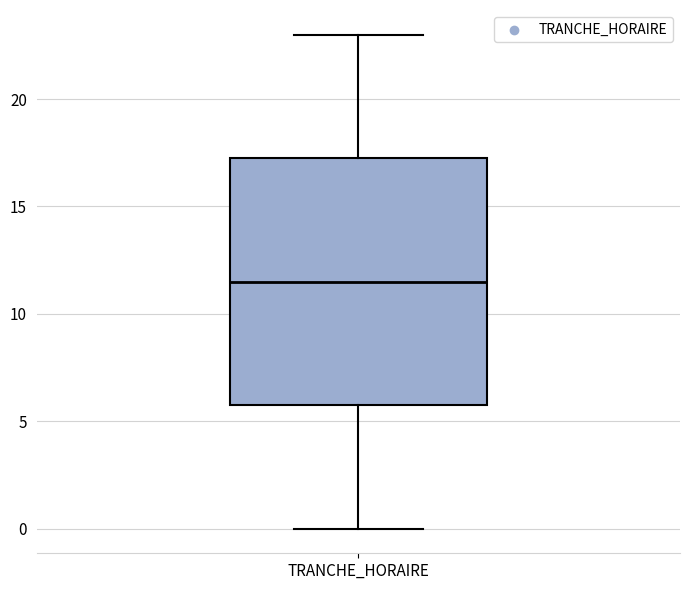

Read this box plot against the y-axis: the position of the median line, the range covered by the box, and the ends of both whiskers. The values are not printed on the chart, so give them approximately, as read against the axis.

median 11.5, box 6.0 to 17.5, whiskers 0.0 to 23.0